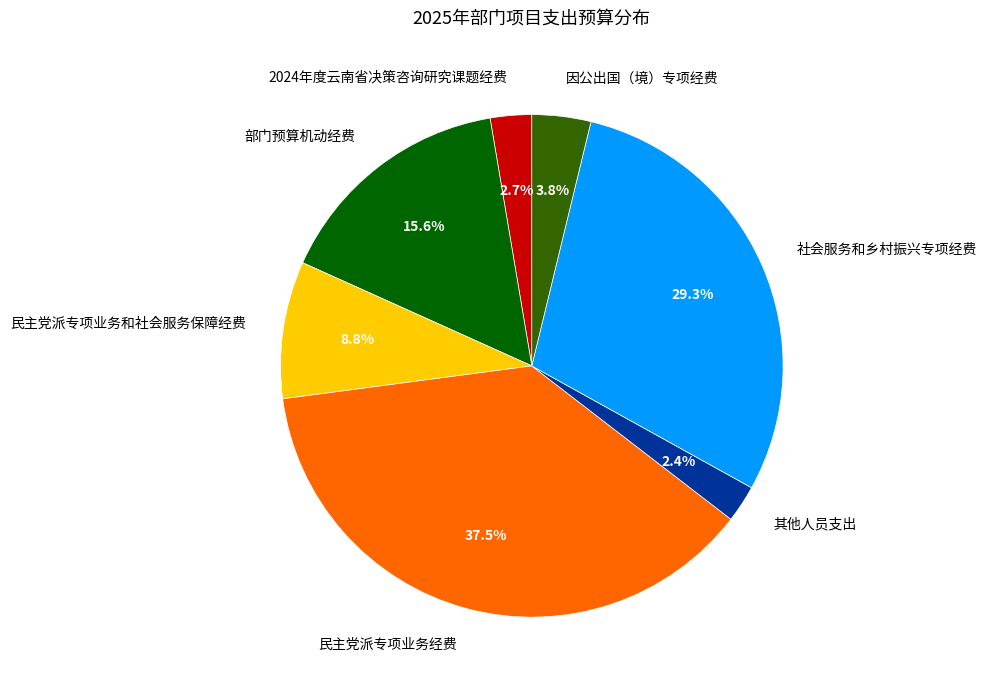

True or false: 社会服务和乡村振兴专项经费 accounts for 29% of the total.

True